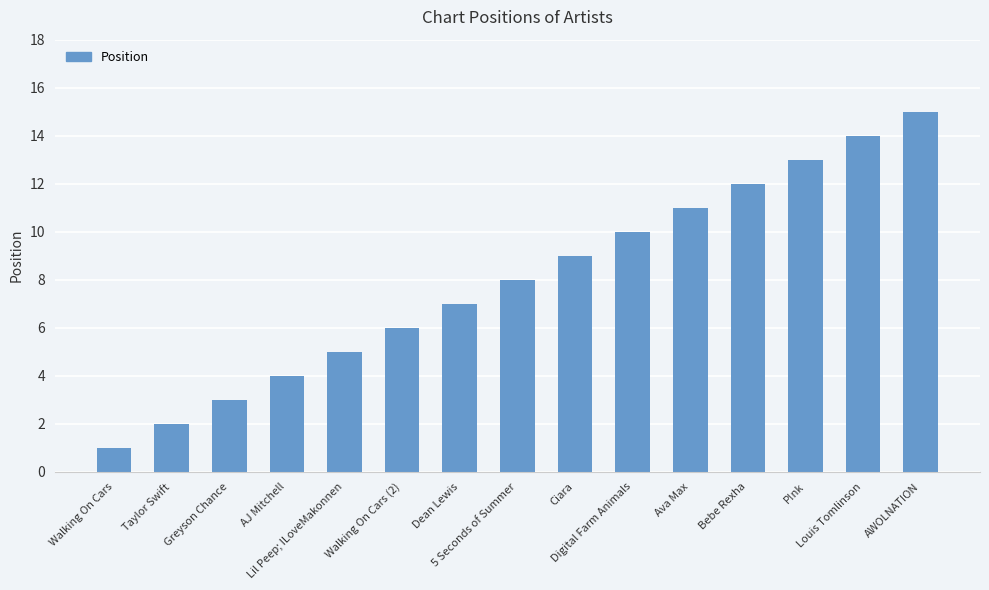

What is the ratio of the value at AJ Mitchell to the value at 5 Seconds of Summer?

0.5